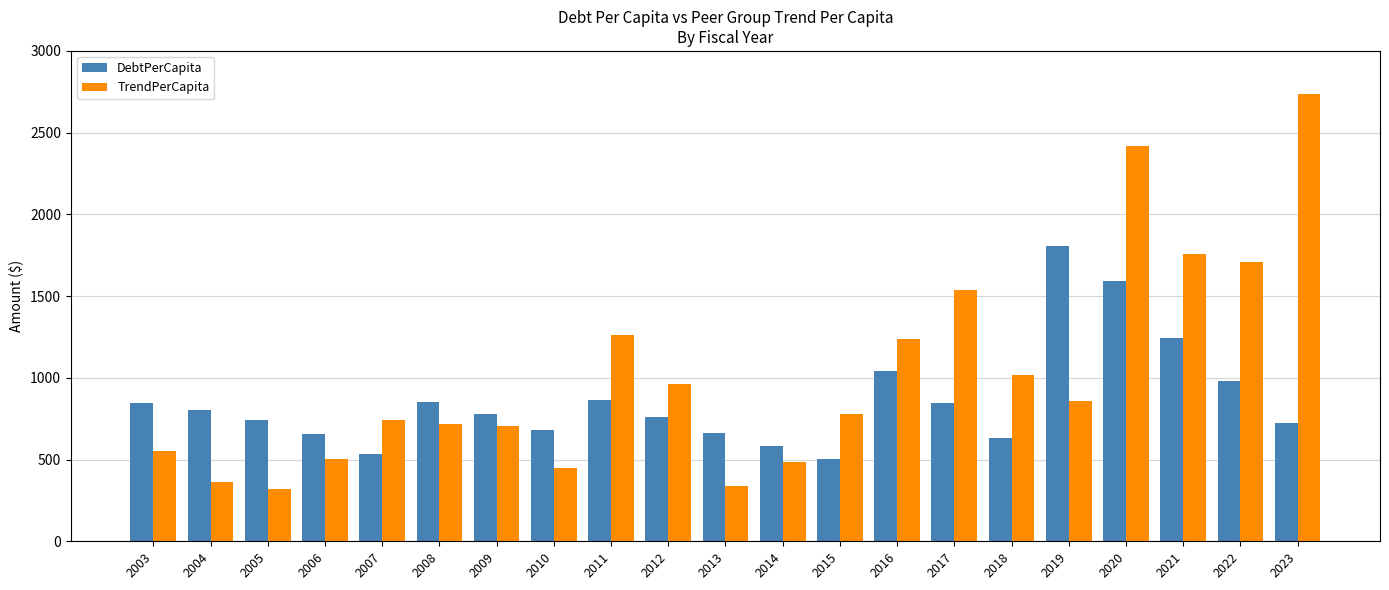

What is the sum of the DebtPerCapita values at 2020 and 2015?

2096.1